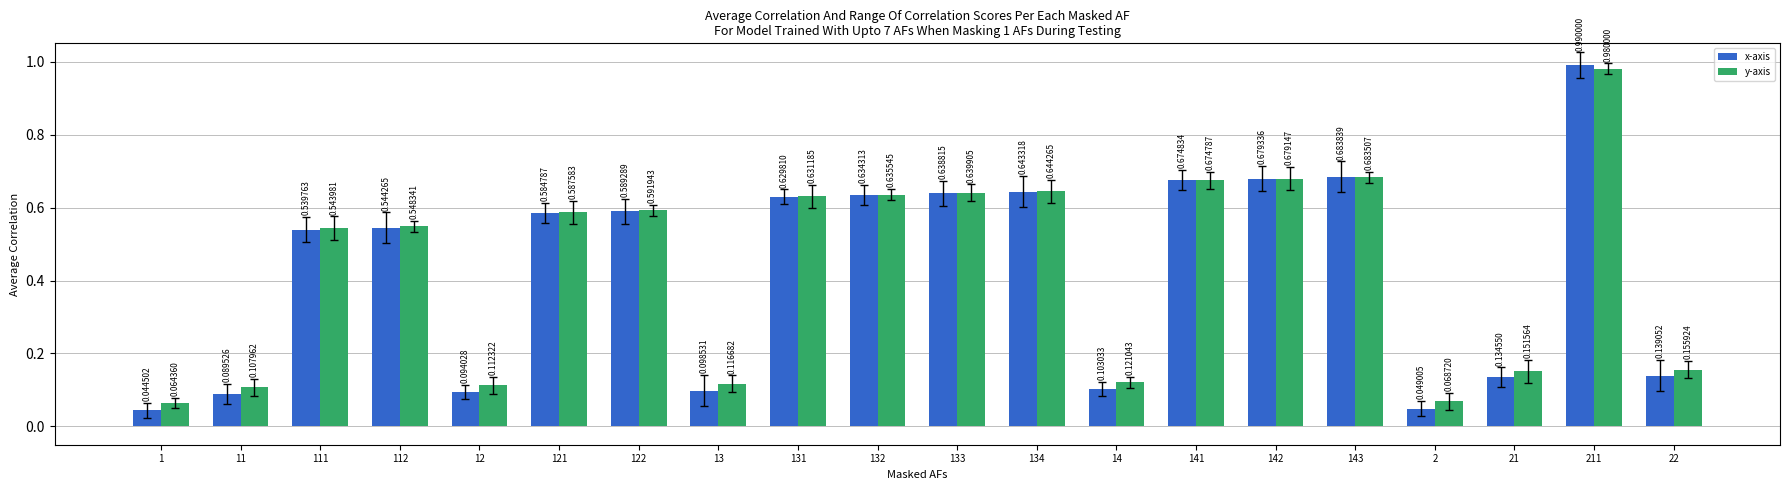

What is the sum of all y-axis values?

8.7